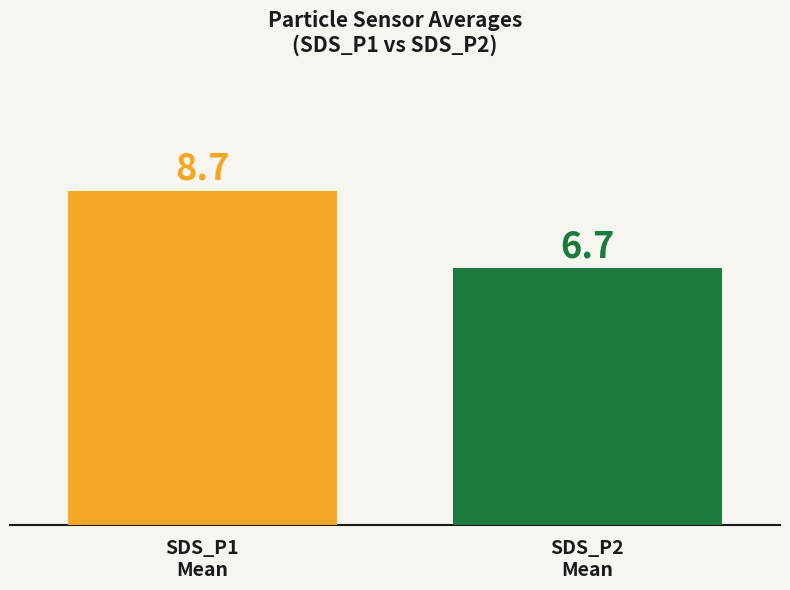

What is the smallest value displayed?

6.7